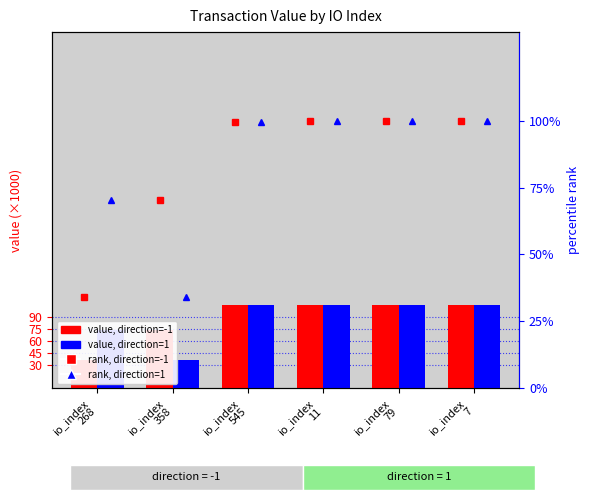

Which series changed the most between io_index
358 and io_index
545?

value, direction=1